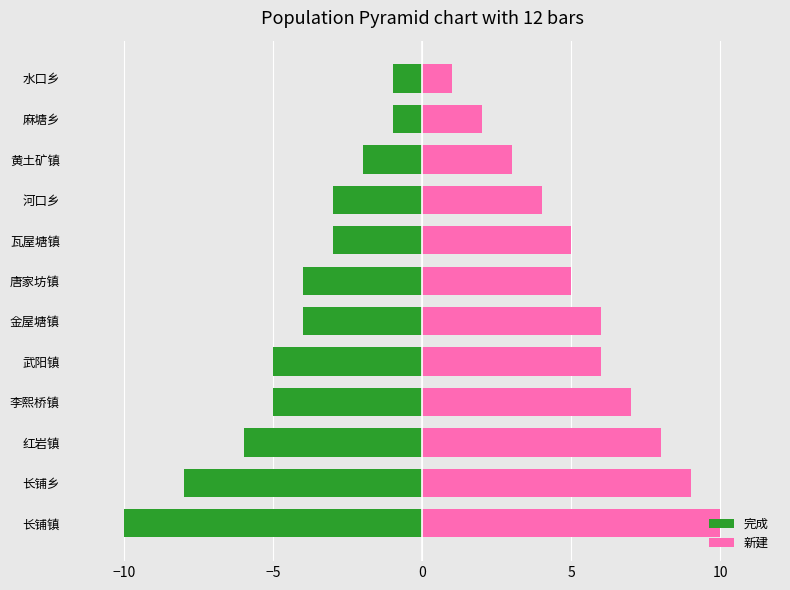

What is the highest value of the 完成 series?

-1